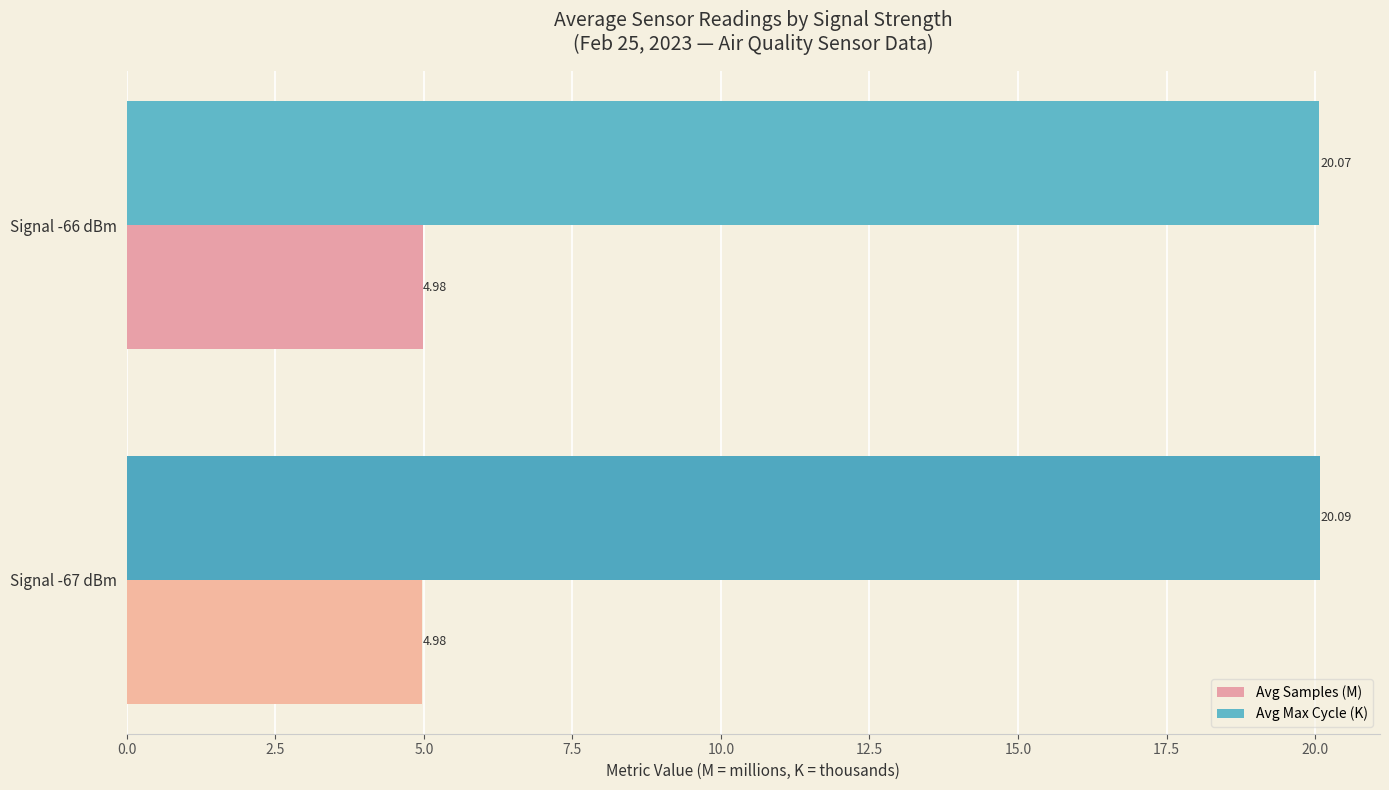

What is the sum of all Avg Samples (M) values?

10.0